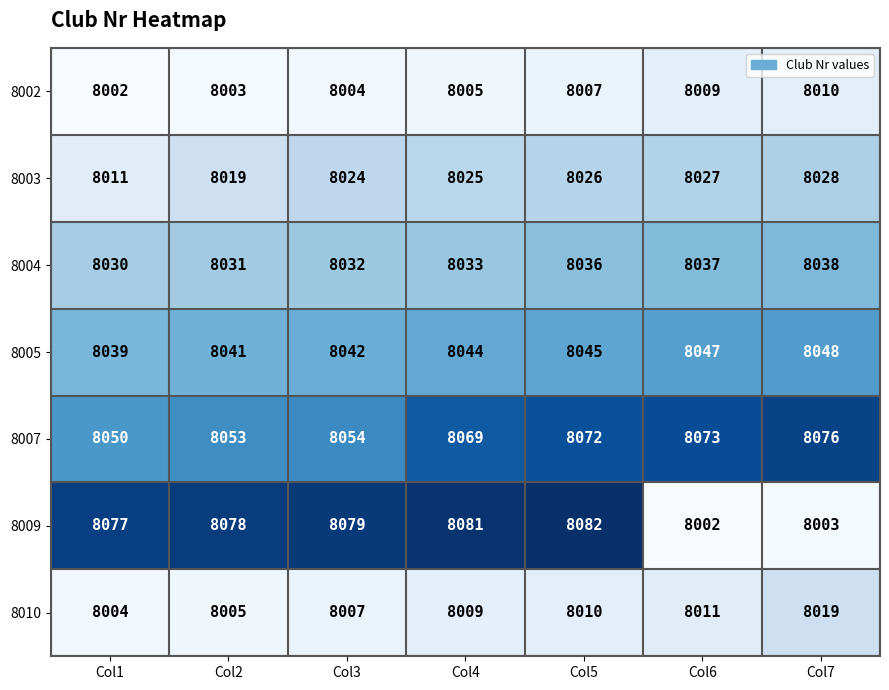

List the series in order of their peak value, highest first.

8009, 8007, 8005, 8004, 8003, 8010, 8002